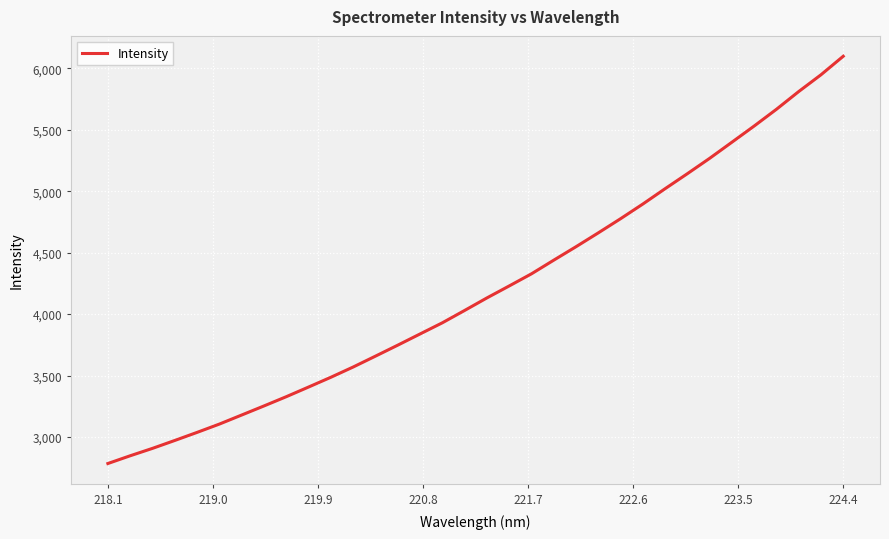

What is the maximum value shown in the chart?

6097.9